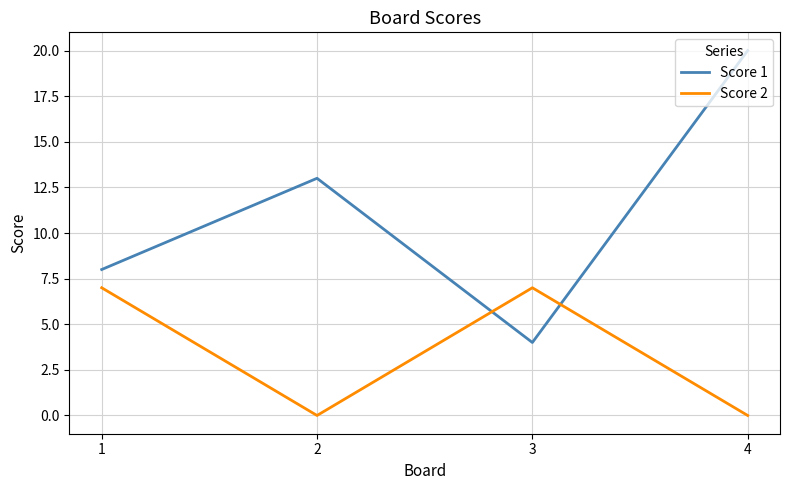

What is the difference between the maximum and second lowest values in the Score 2 series?

7